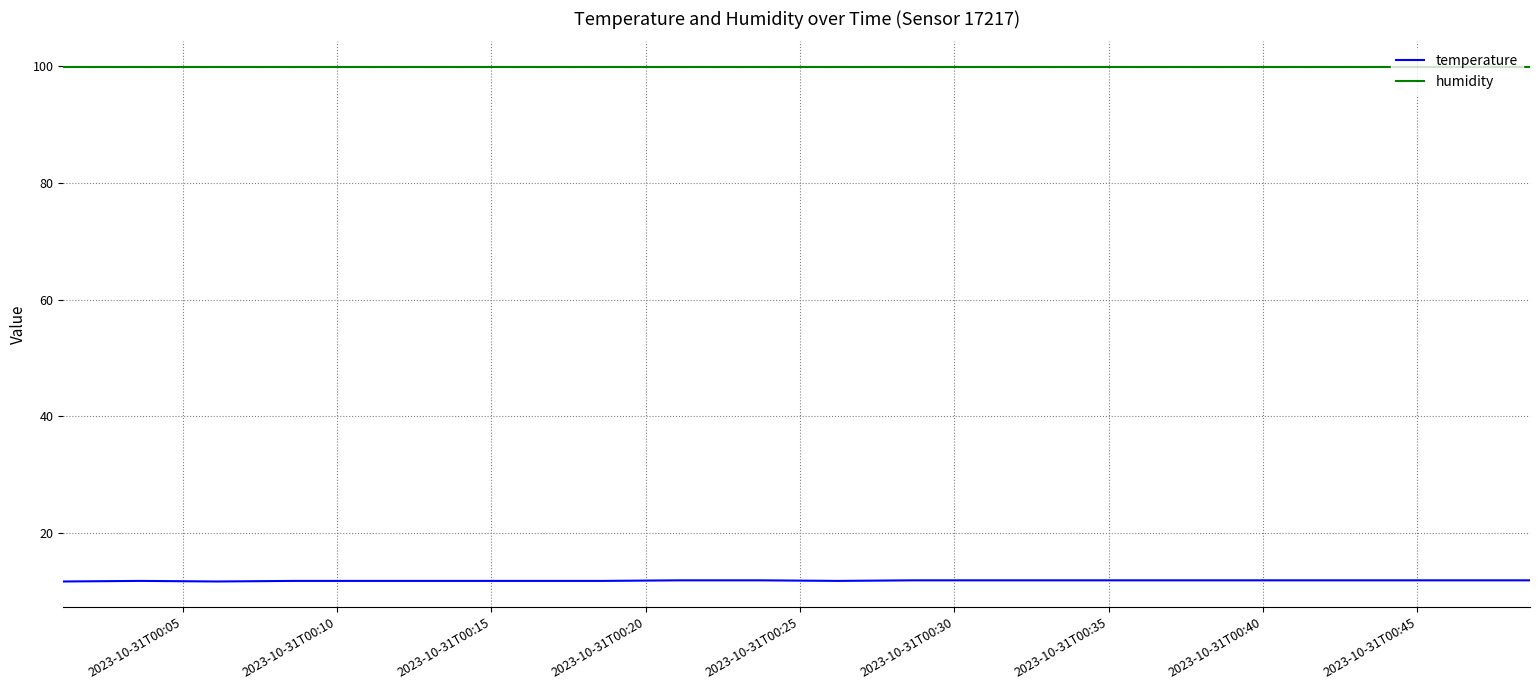

True or false: humidity and temperature intersect in this chart.

False